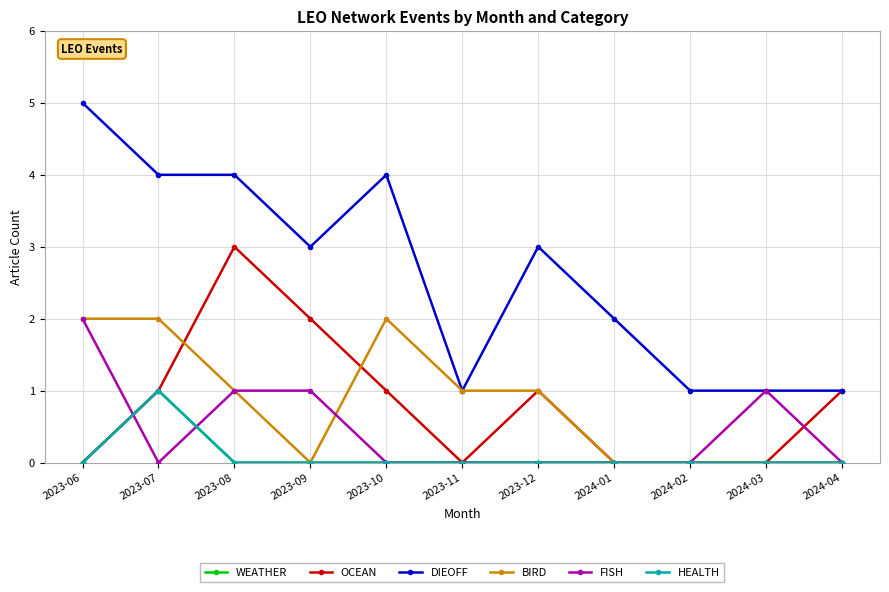

Does the chart have visible grid lines?

Yes